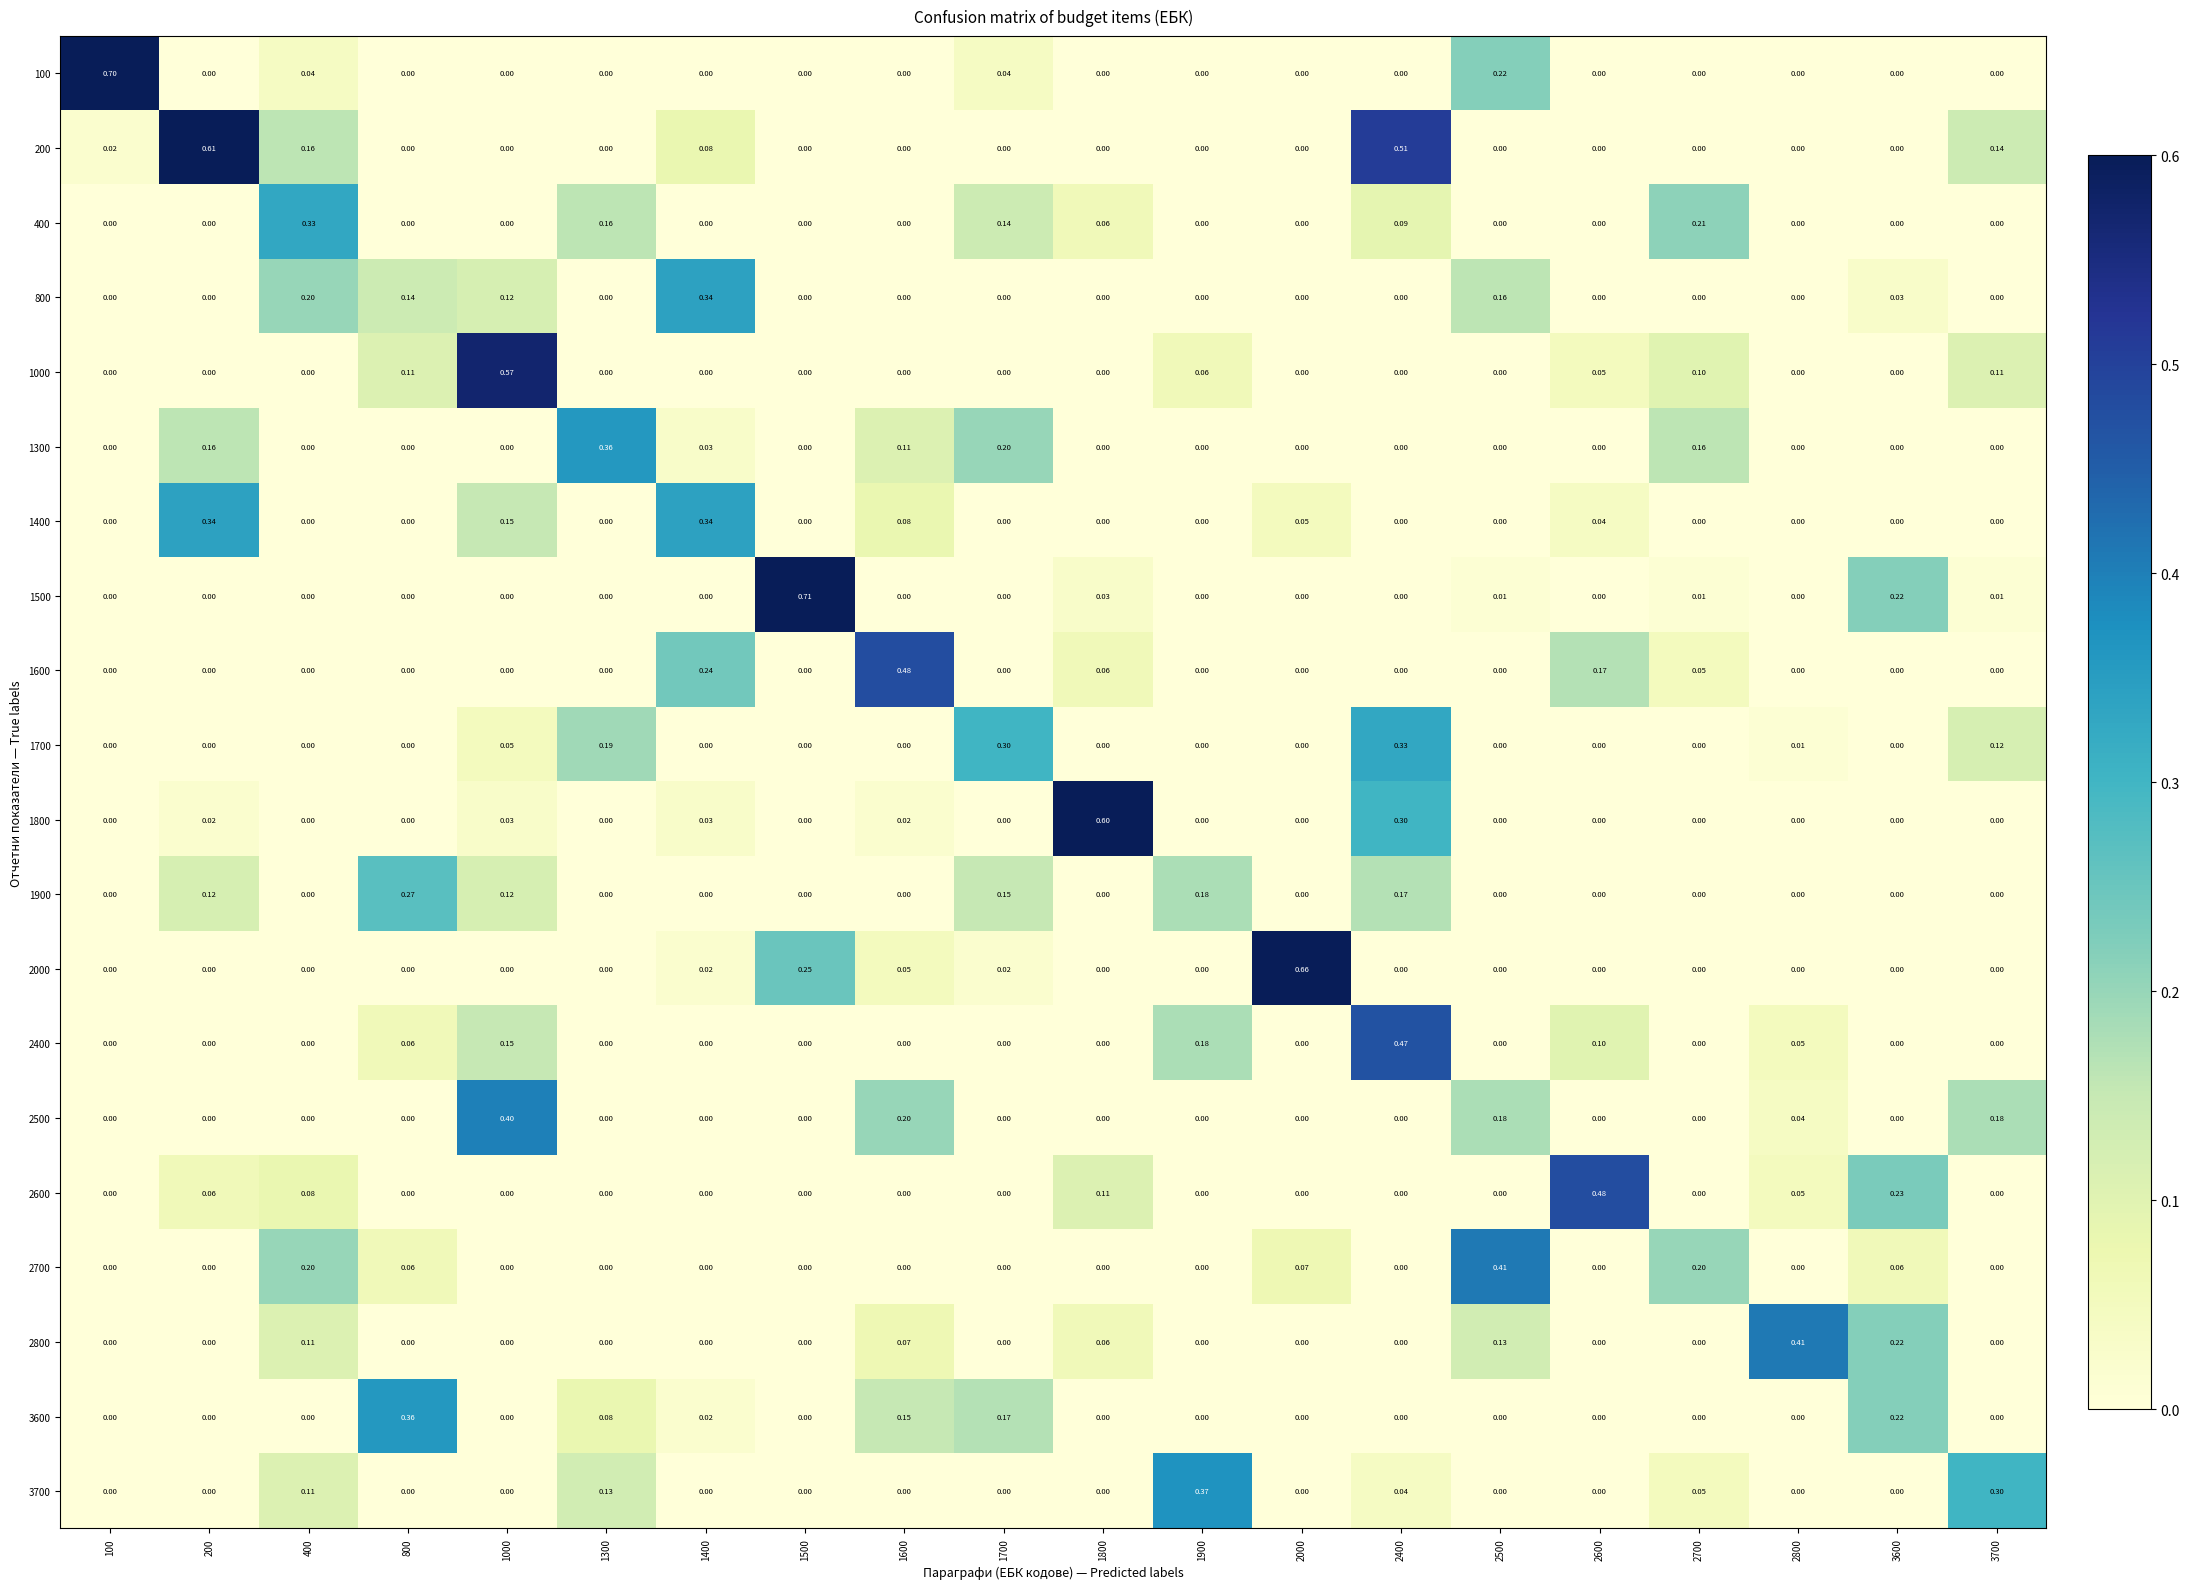

At how many categories does at least one series exceed 0?

20